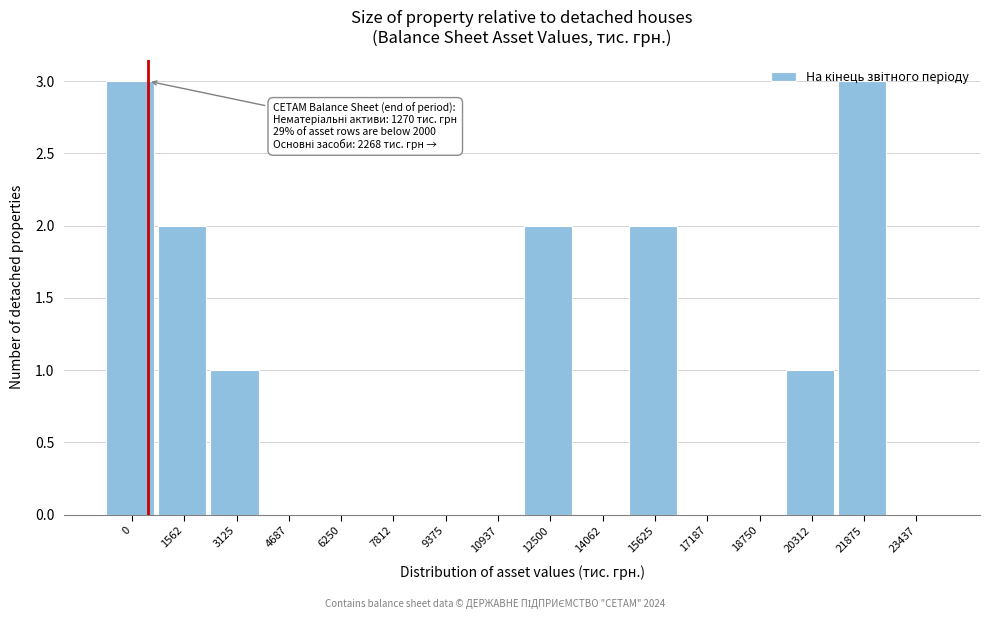

What is the change in value from 0 to 23437?

-3